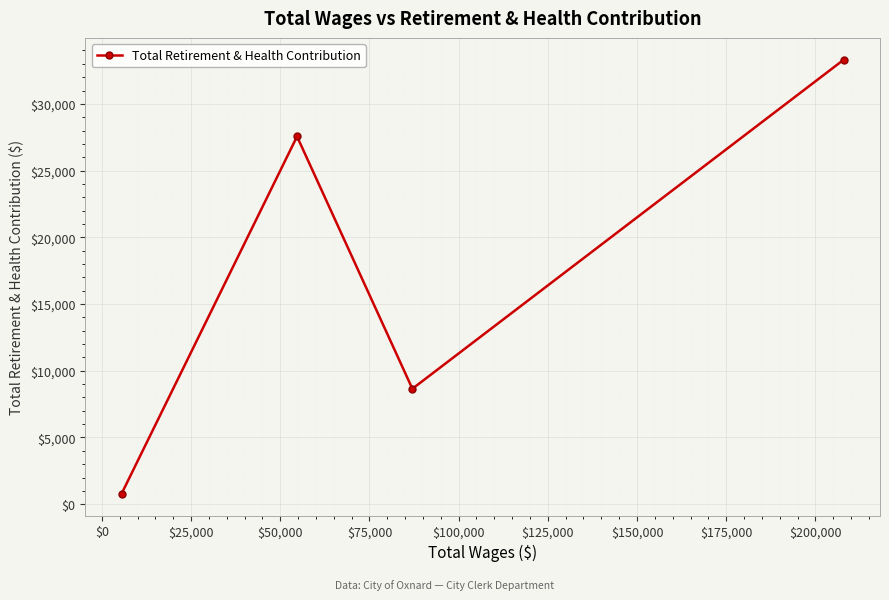

How many values are below 27558?

2